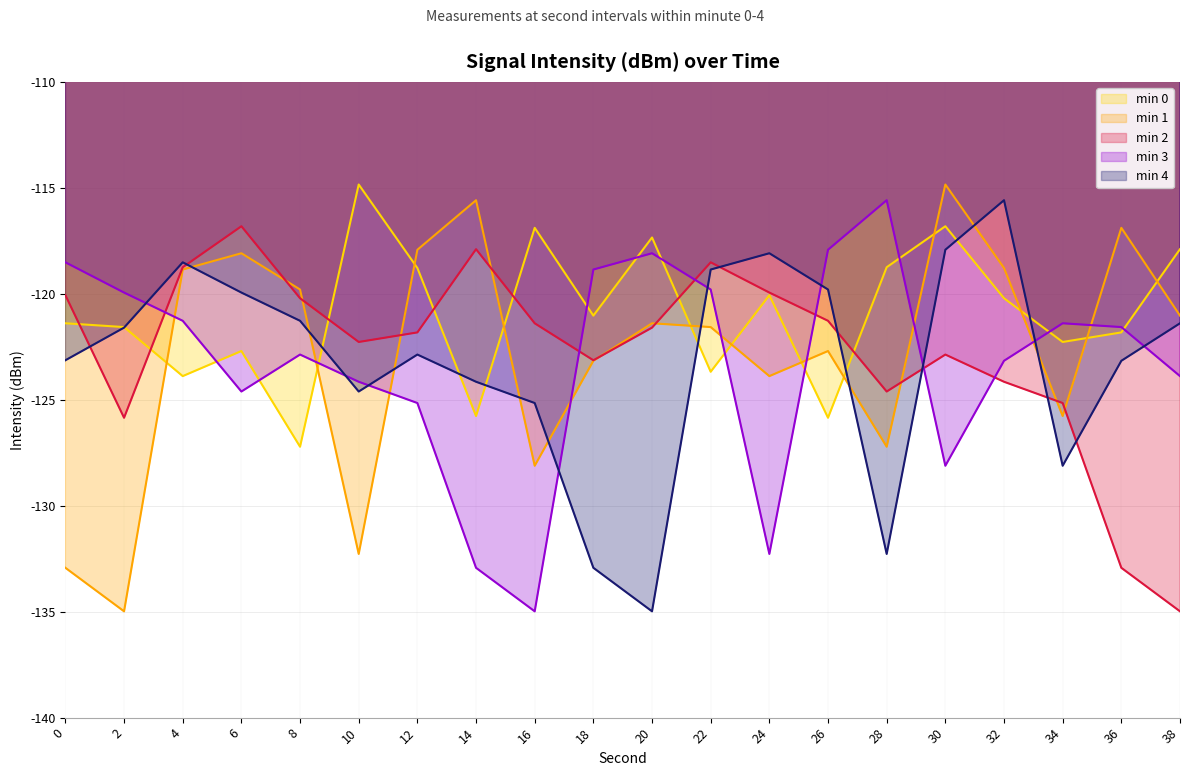

What is the difference between the second highest and second lowest values in the min 3 series?

15.0